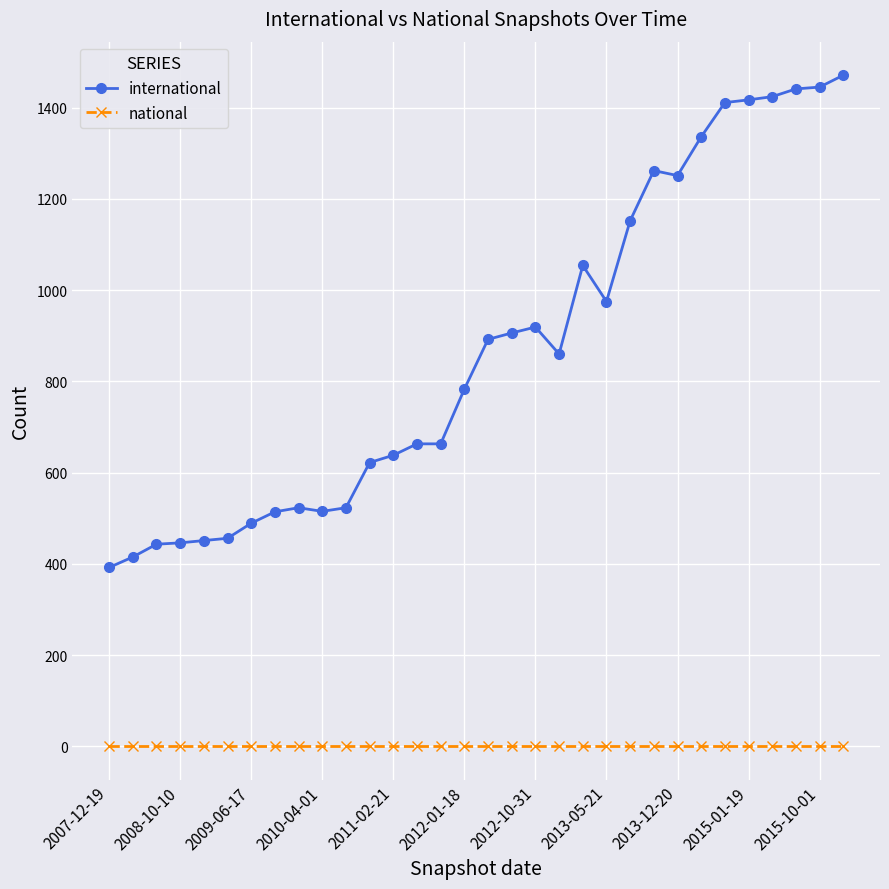

Which series has the largest range (max minus min)?

international